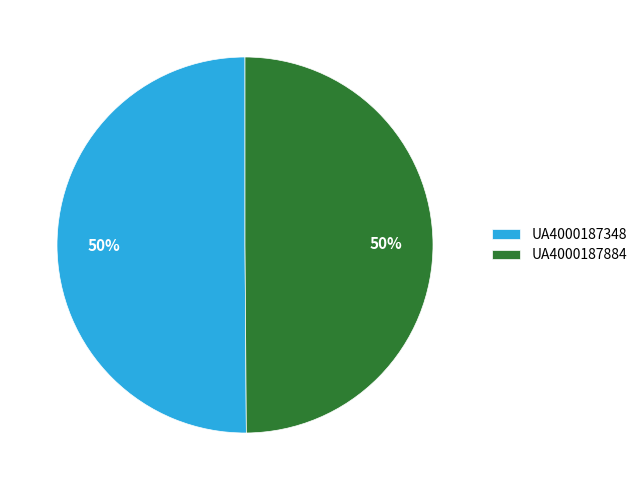

True or false: UA4000187884 accounts for 65% of the total.

False